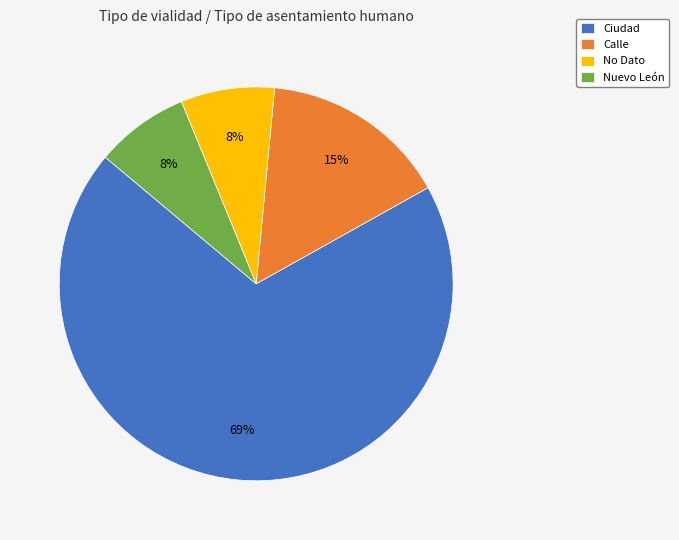

The Calle slice represents 29% of the pie. True or false?

False